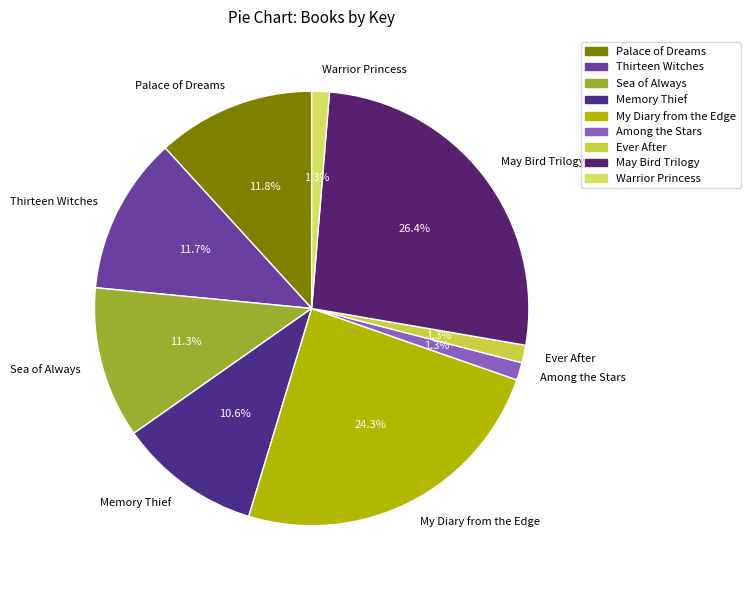

How many segments does this pie chart have?

9